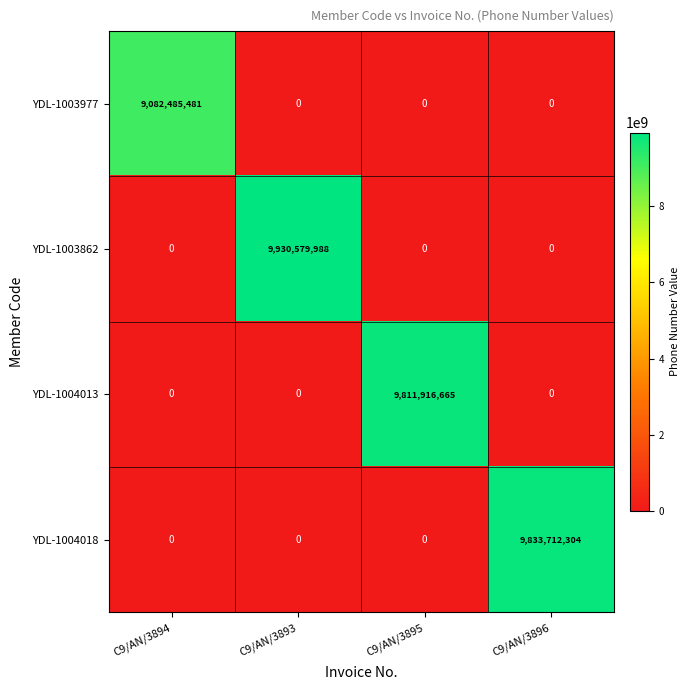

Which series has the largest total across all categories?

YDL-1003862